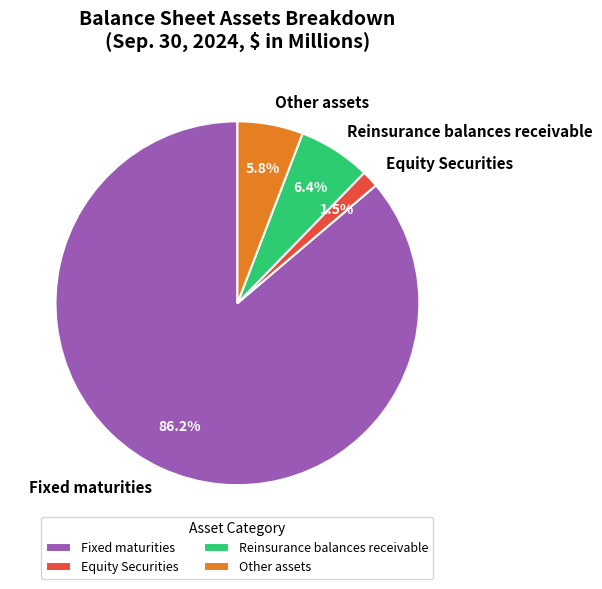

Count the number of slices in the pie.

4